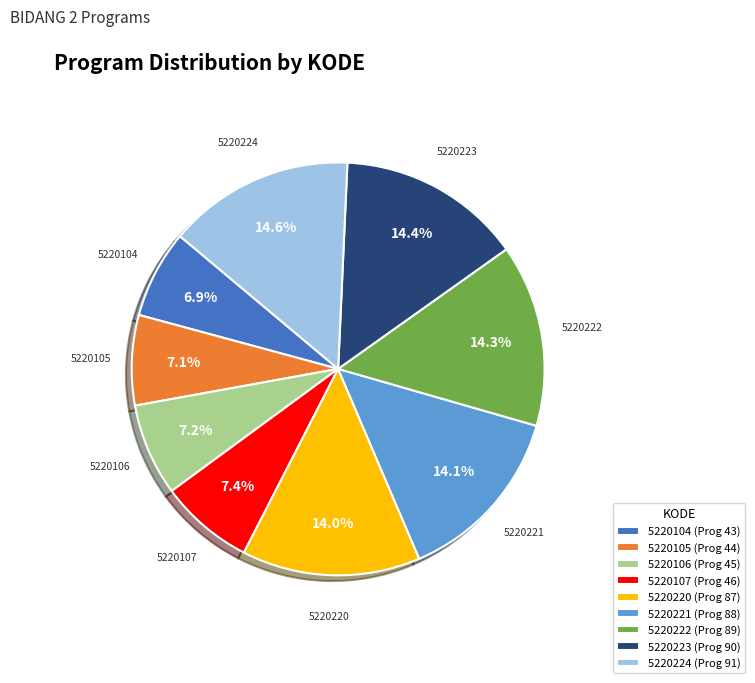

To the nearest percent, what portion does 5220106 represent?

7%